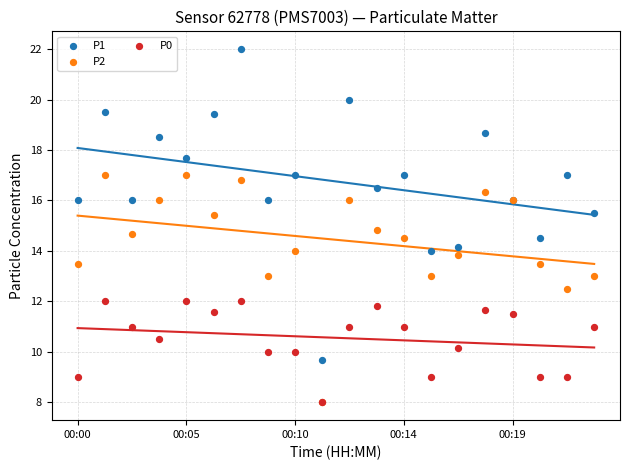

Across all series, what Y value is closest to 15?

14.8